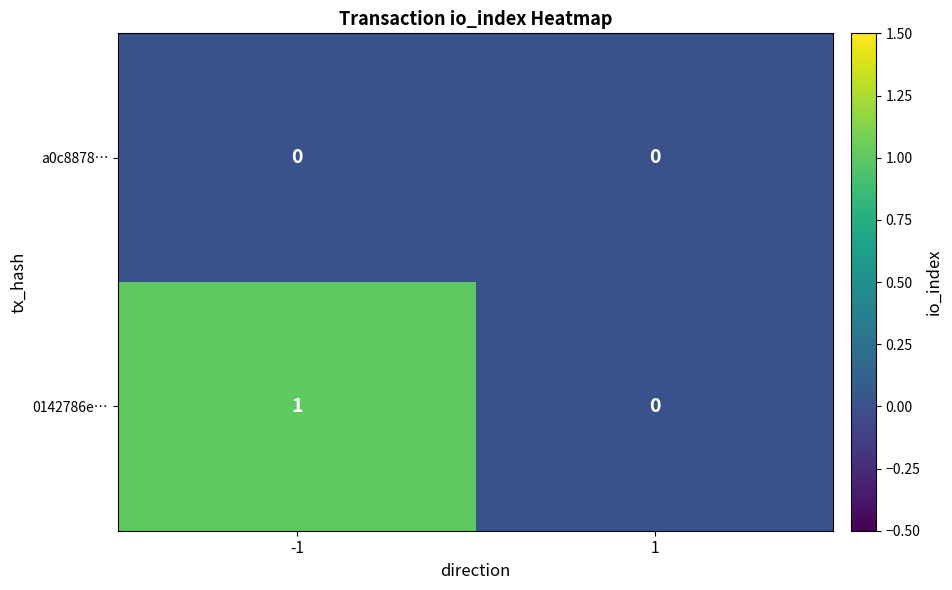

List the series in order of their peak value, lowest first.

a0c8878…, 0142786e…